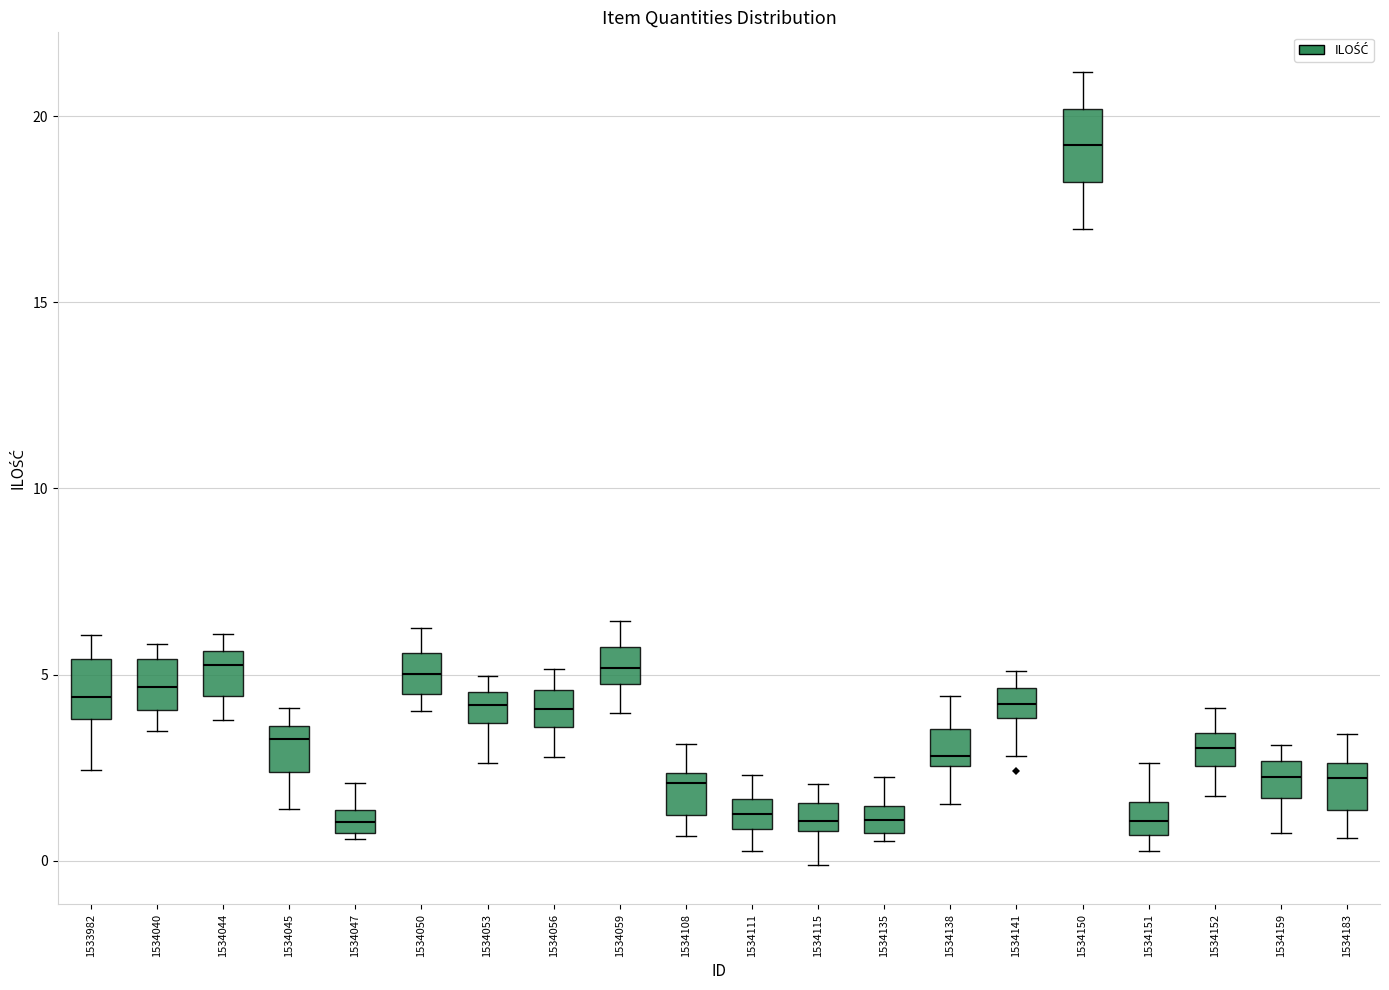

Where does the lower whisker of the box at x = 1534111 end on the y-axis? The values are not printed on the chart, so give them approximately, as read against the axis.

0.5